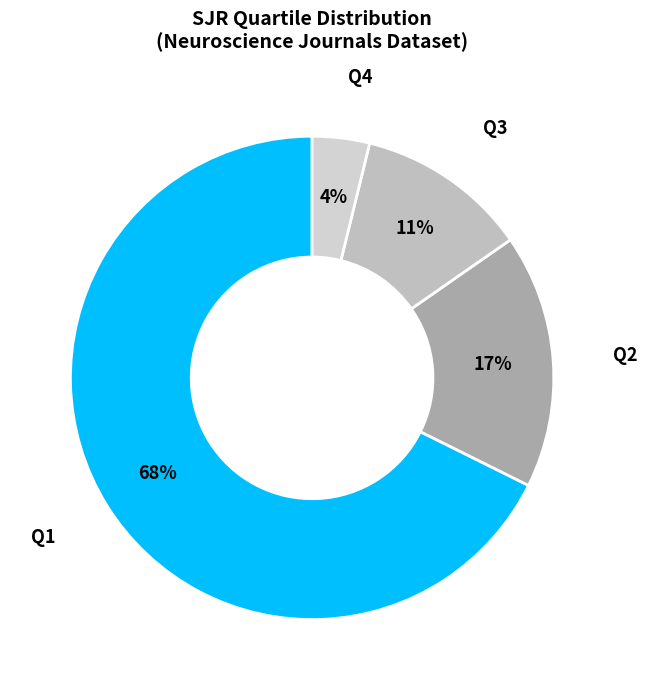

To the nearest percent, what is the combined percentage of Q3 and Q4?

15%